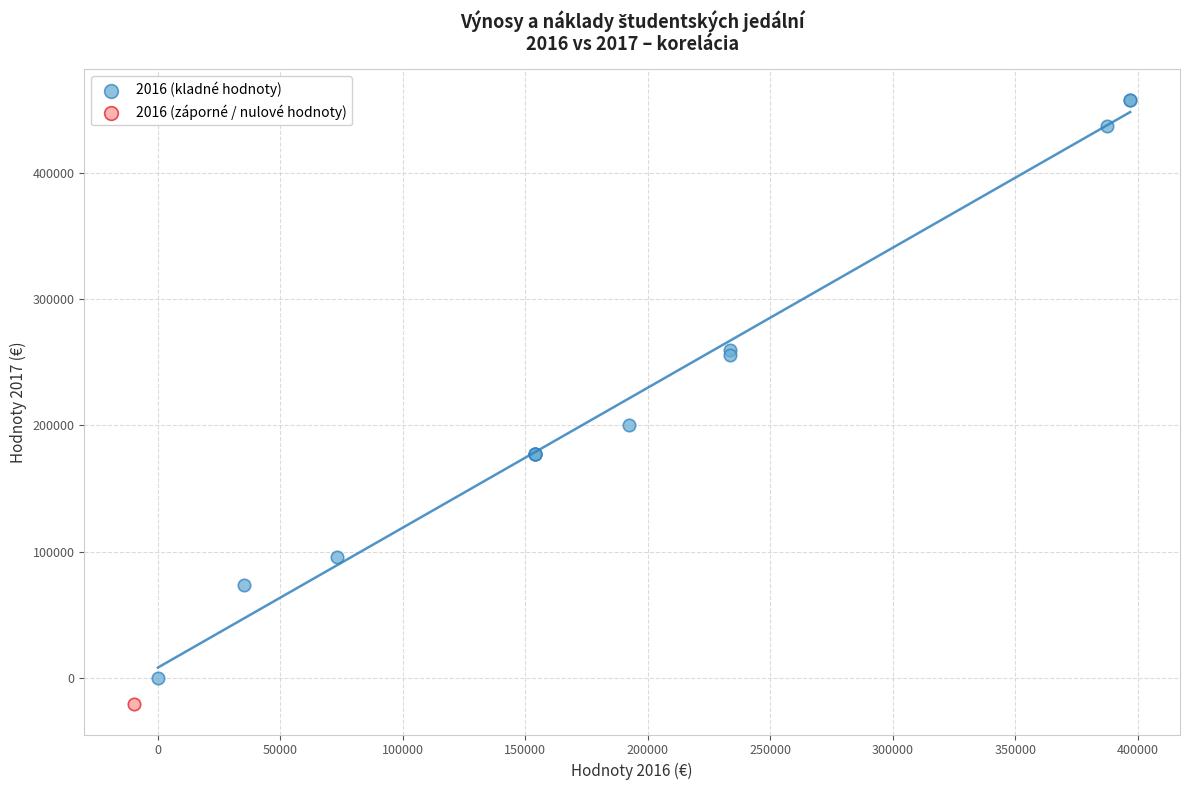

What are all the series names shown in the legend?

2016 (kladné hodnoty), 2016 (záporné / nulové hodnoty)